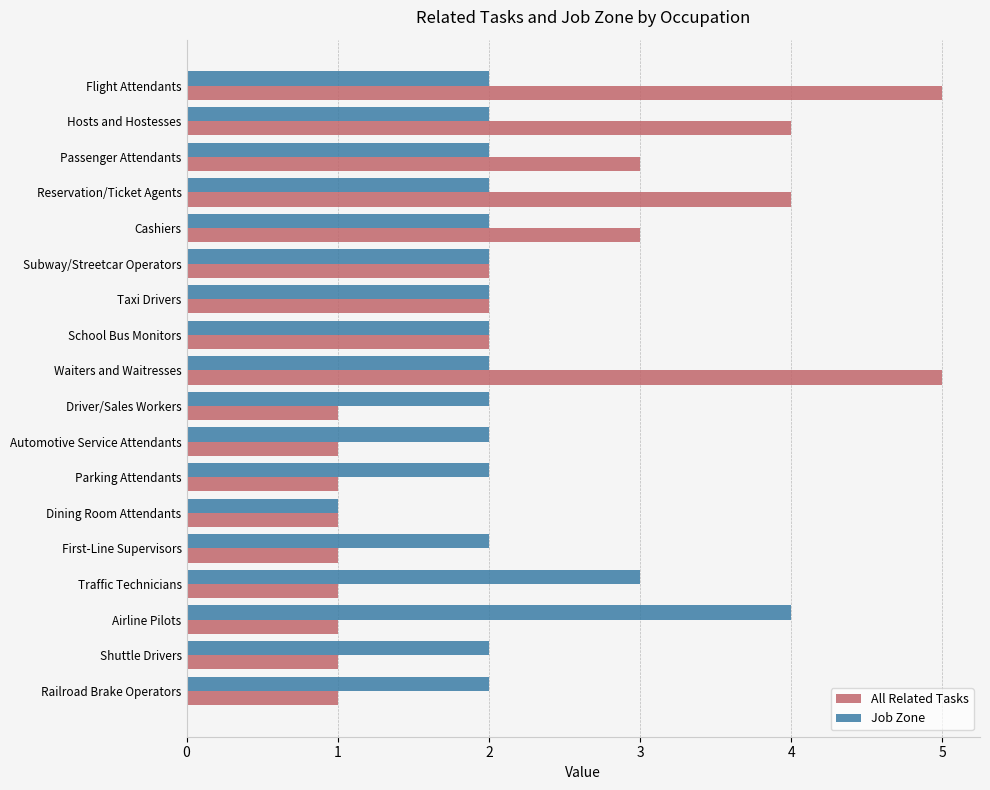

Which series has the largest range (max minus min)?

All Related Tasks